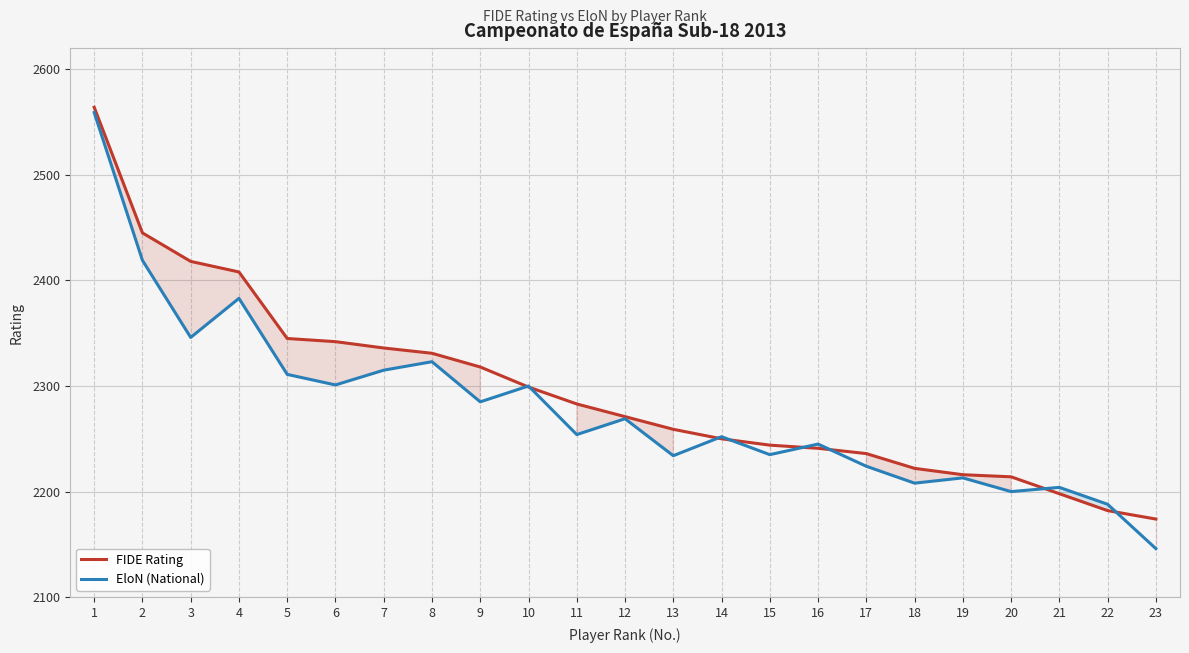

Which series has the largest range (max minus min)?

EloN (National)